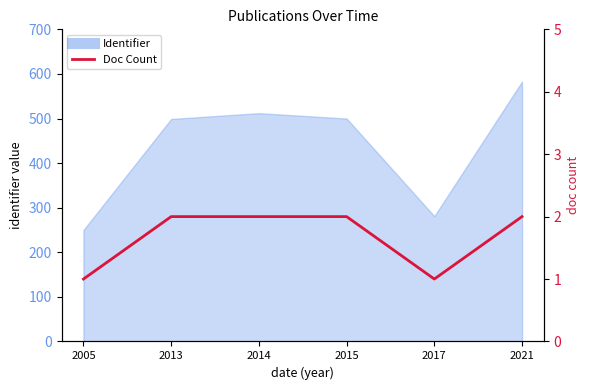

Reading left to right, what are all the values shown in this chart?

2005=1	2013=2	2014=2	2015=2	2017=1	2021=2